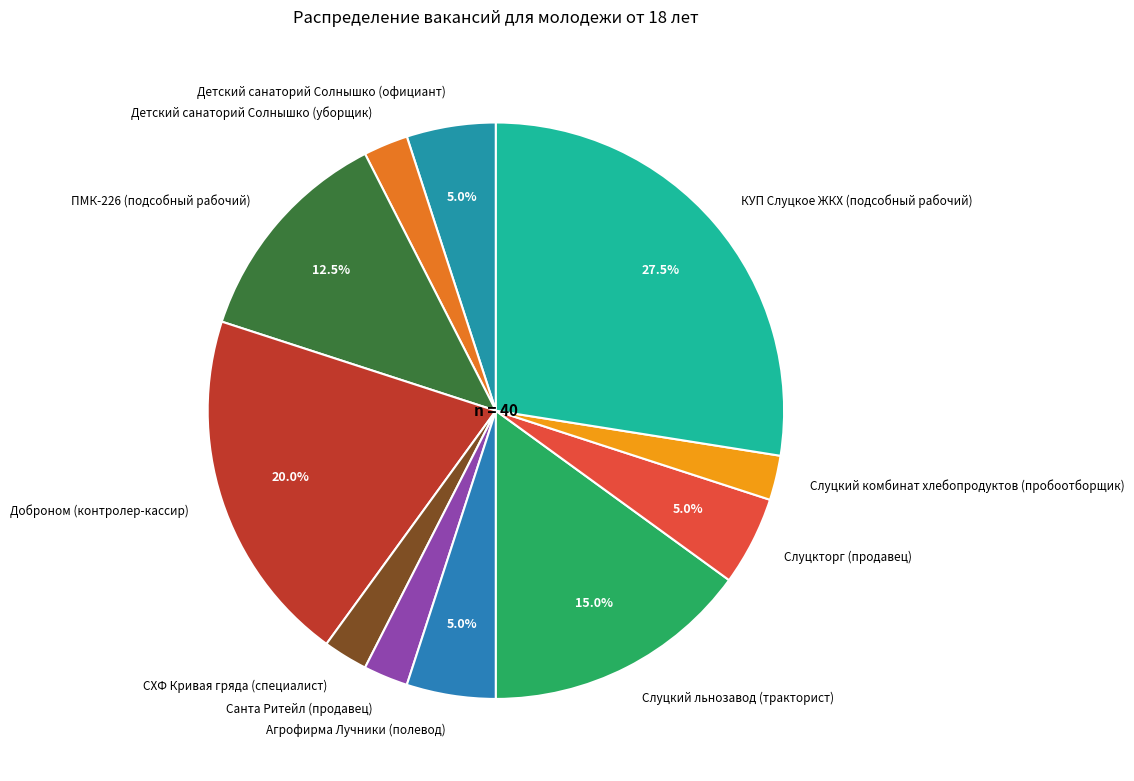

What is the total percentage of Слуцкий льнозавод (тракторист) and Детский санаторий Солнышко (официант)?

20.0%